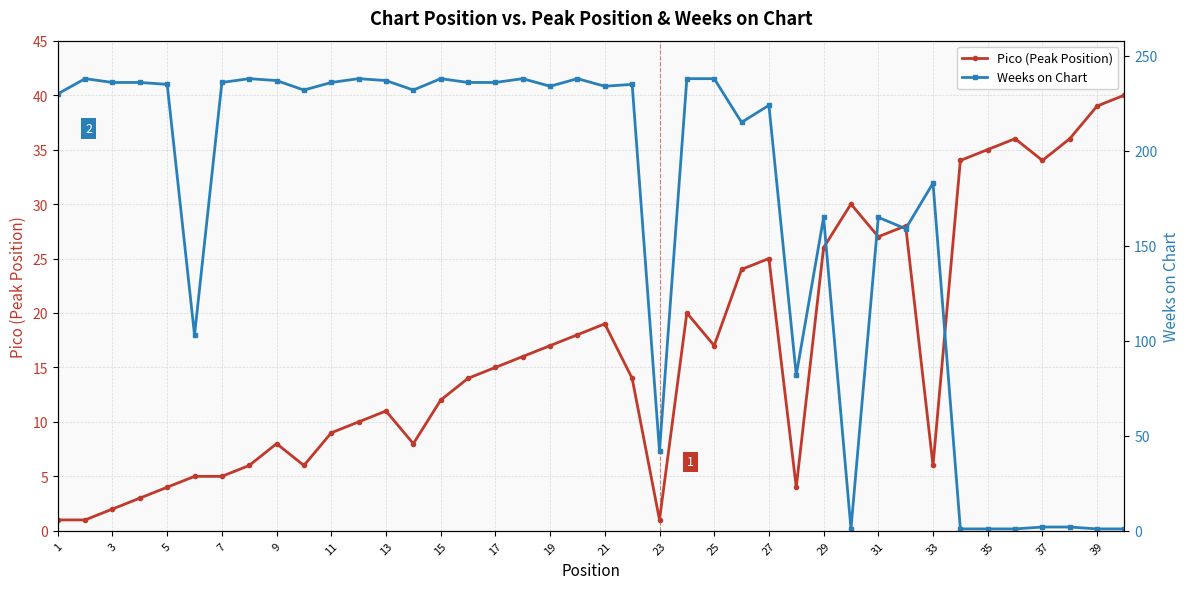

Rank the series by their maximum value, from lowest to highest.

Pico (Peak Position), Weeks on Chart